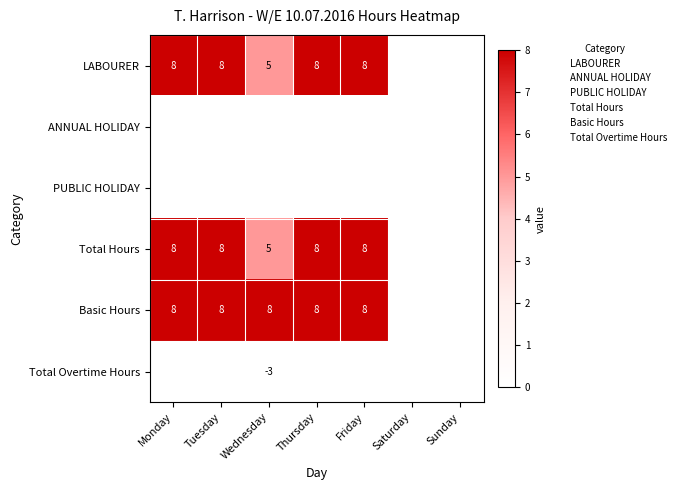

Is it true that LABOURER equals 2 at Tuesday?

False